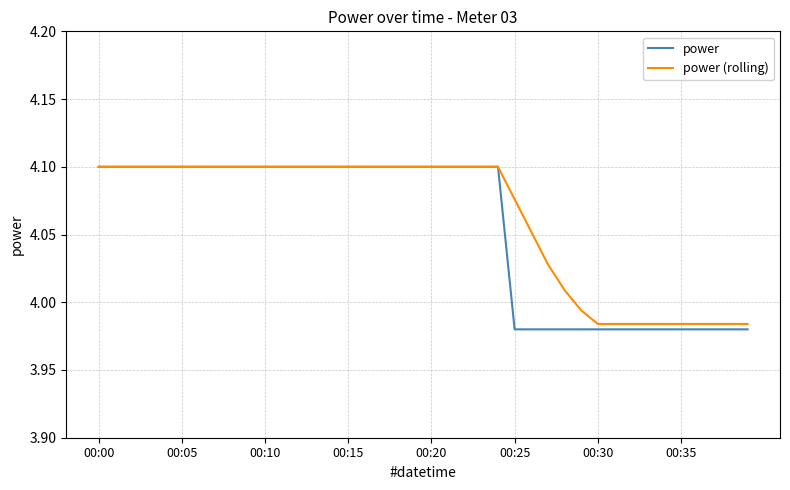

True or false: power (rolling) and power cross at least once.

False